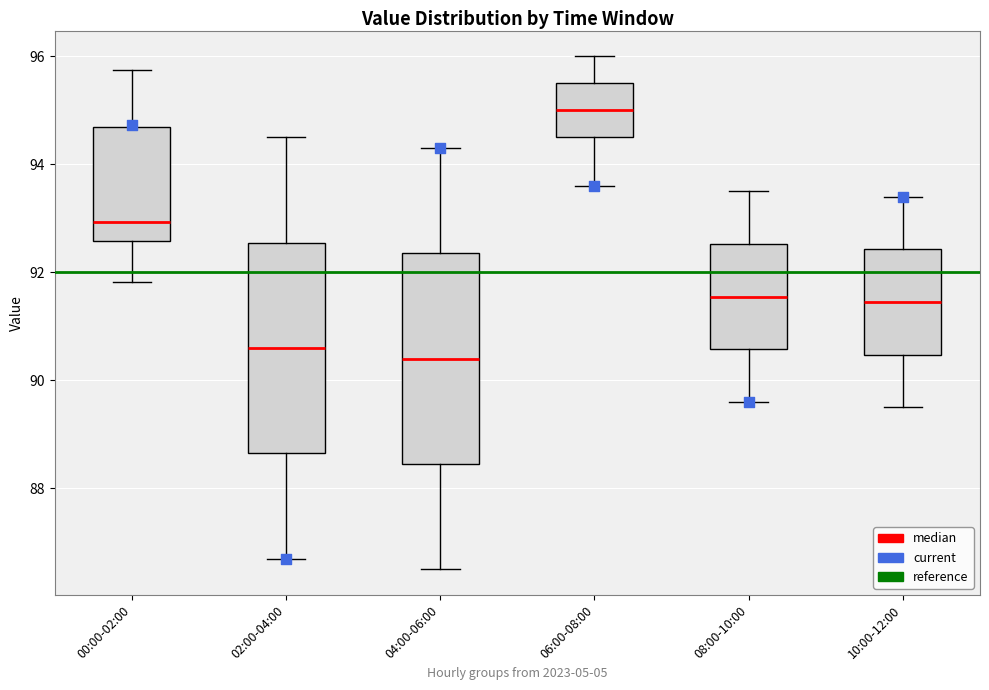

Reading left to right, transcribe this box plot: for each box, give where its median line is, the range the box spans, and where its two whiskers end, as read against the y-axis. The values are not printed on the chart, so give them approximately, as read against the axis.

00:00-02:00: median 93.0, box 92.6 to 94.6, whiskers 91.8 to 95.8
02:00-04:00: median 90.6, box 88.6 to 92.6, whiskers 86.8 to 94.6
04:00-06:00: median 90.4, box 88.4 to 92.4, whiskers 86.6 to 94.4
06:00-08:00: median 95.0, box 94.6 to 95.6, whiskers 93.6 to 96.0
08:00-10:00: median 91.6, box 90.6 to 92.6, whiskers 89.6 to 93.6
10:00-12:00: median 91.4, box 90.4 to 92.4, whiskers 89.6 to 93.4